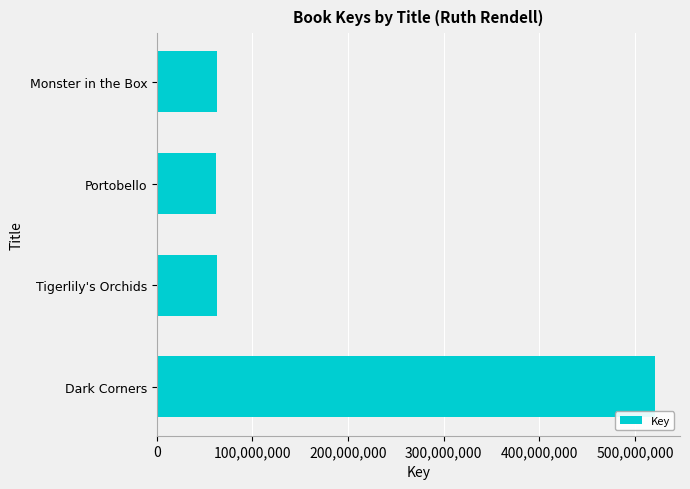

Which category has the highest value across all series?

Dark Corners